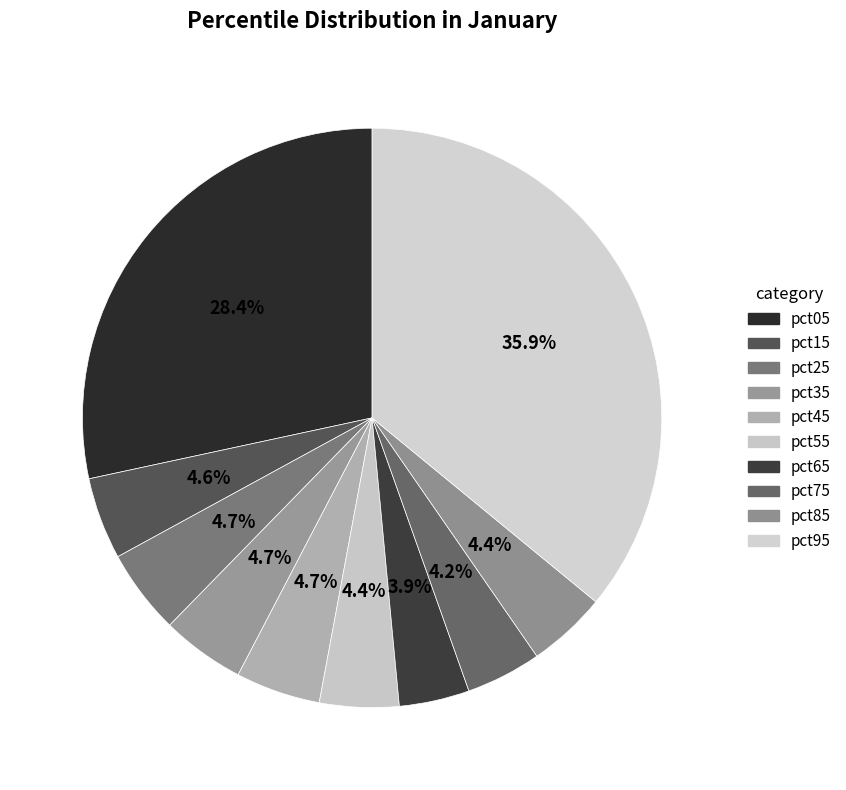

Which category has the biggest portion of the pie?

pct95